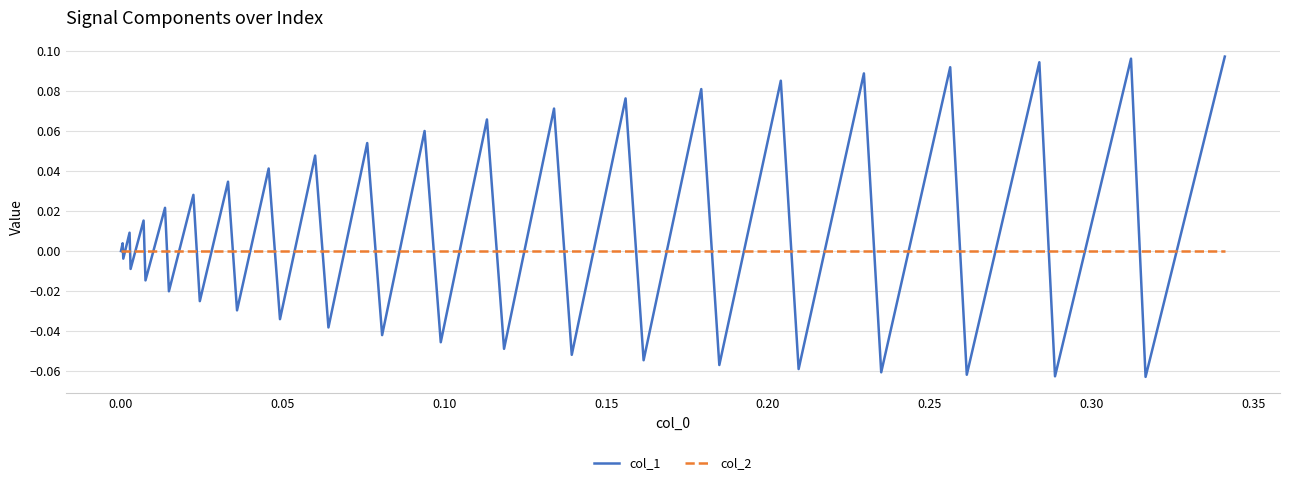

Which series has the largest total across all categories?

col_1